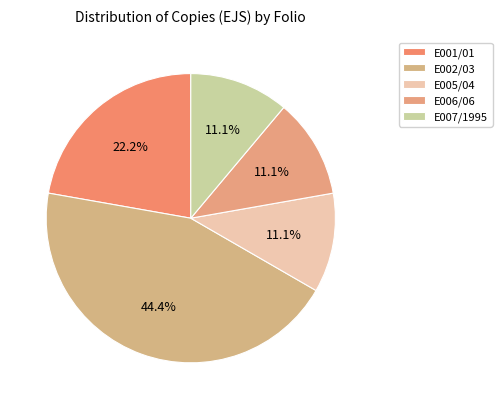

What percentage do E007/1995 and E002/03 together represent?

55.6%